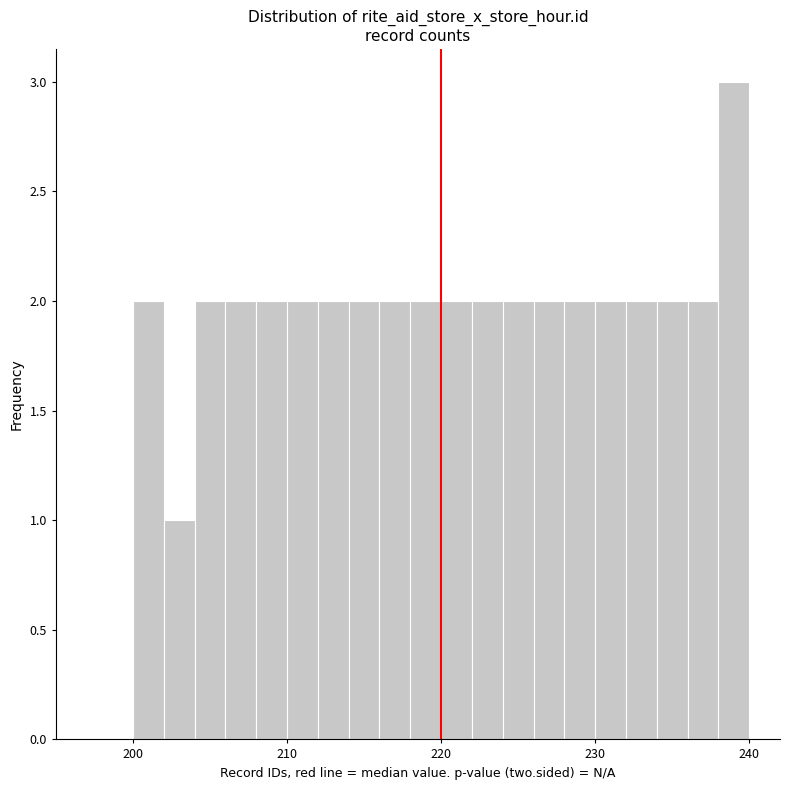

Read against the x-axis, roughly where is the centre of the tallest bar?

239